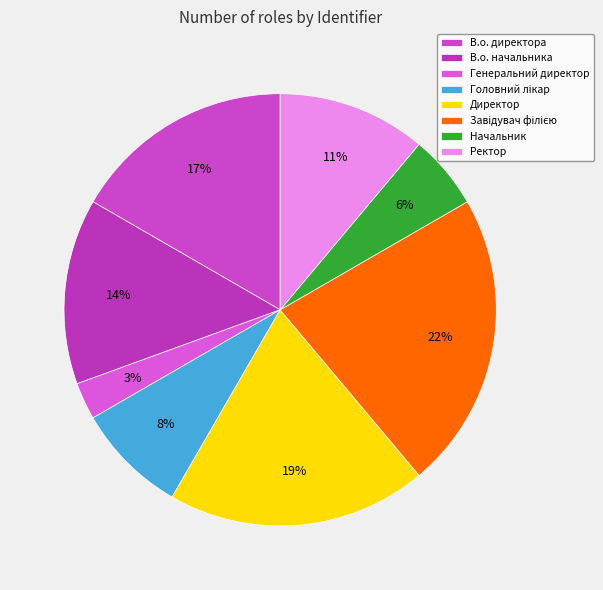

Is there a majority slice in this chart?

No